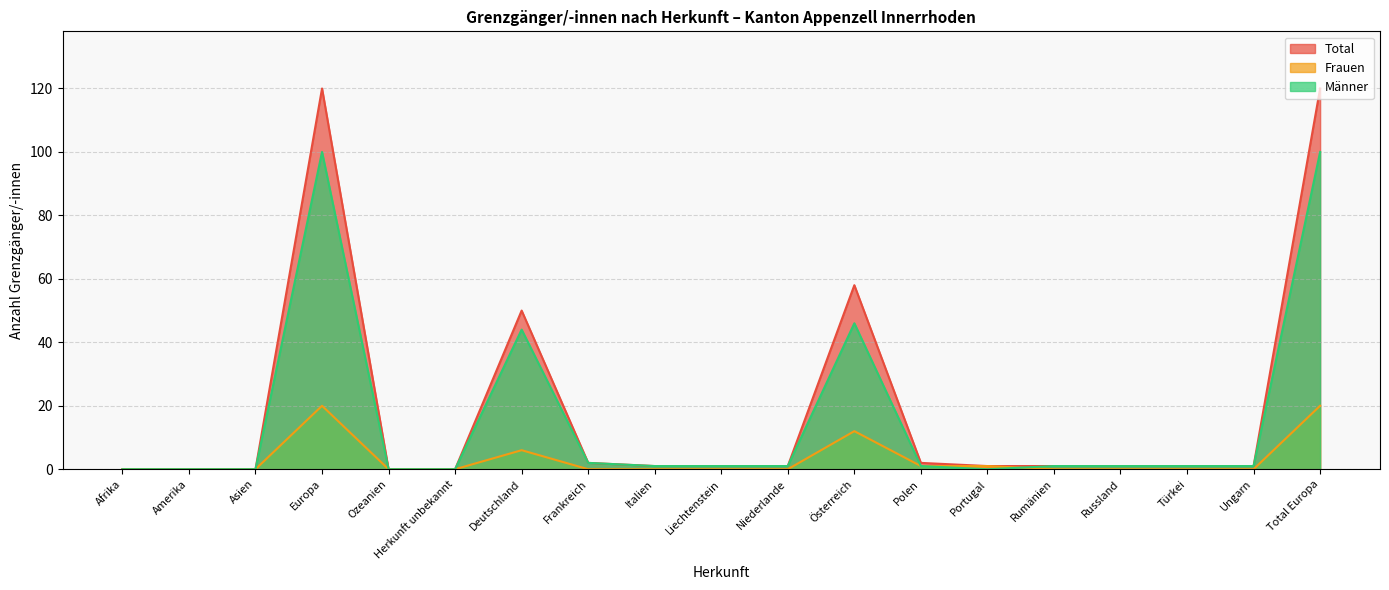

How many positive values does the Frauen series have?

6